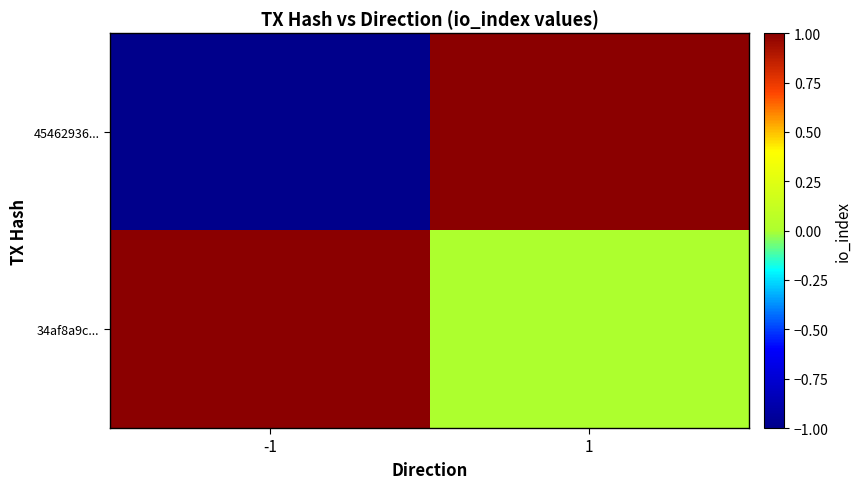

Rank the series at 1 from lowest to highest value.

34af8a9c..., 45462936...